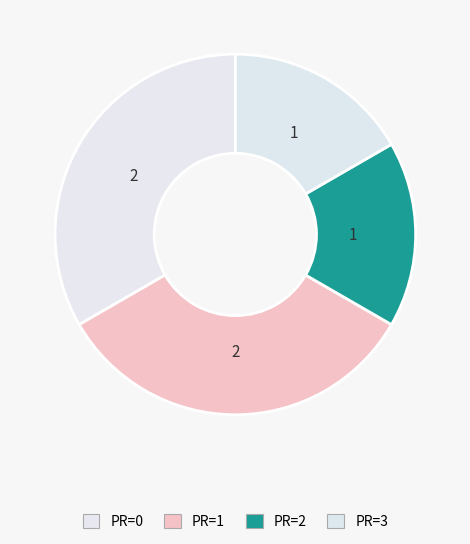

To the nearest percent, what is the average slice percentage?

25%